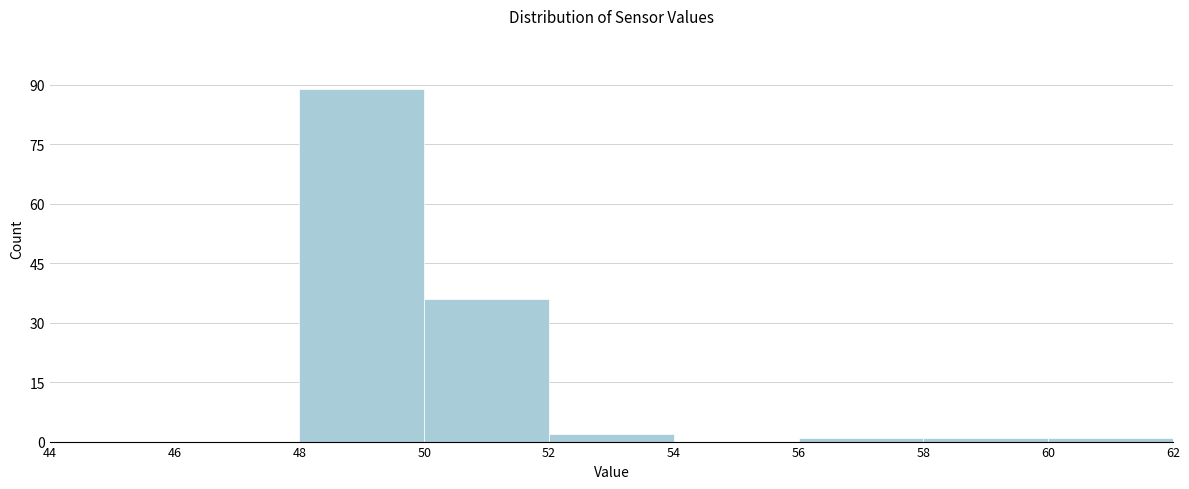

Reading left to right, transcribe this chart: for each bar, give the range it covers on the x-axis and its height. The values are not printed on the chart, so give them approximately, as read against the axis.

44 to 46: 0
46 to 48: 0
48 to 50: 90
50 to 52: 36
52 to 54: 2
54 to 56: 0
56 to 58: under 2
58 to 60: under 2
60 to 62: under 2